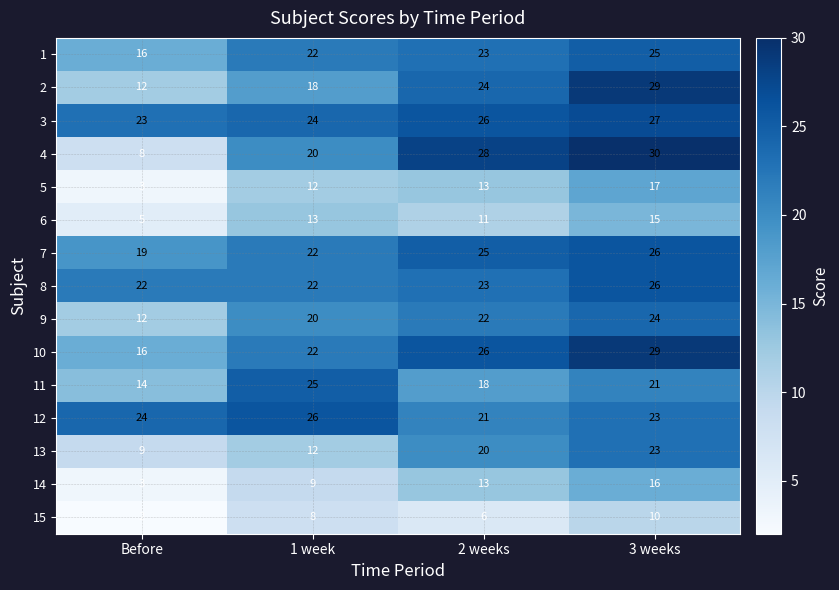

Rank the categories by 11 value from highest to lowest.

1 week, 3 weeks, 2 weeks, Before